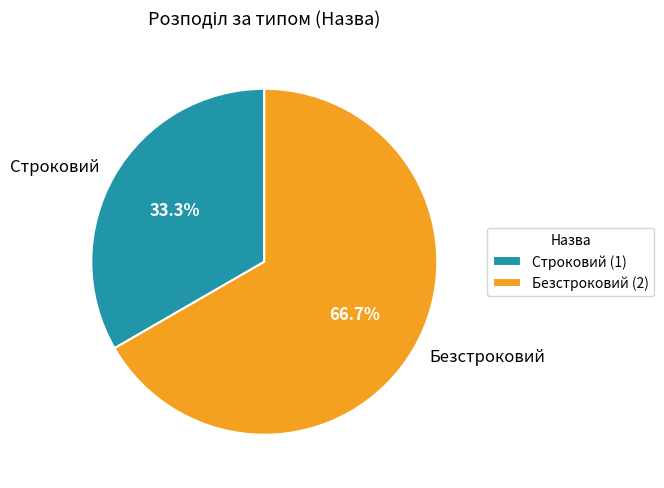

Count the number of slices in the pie.

2